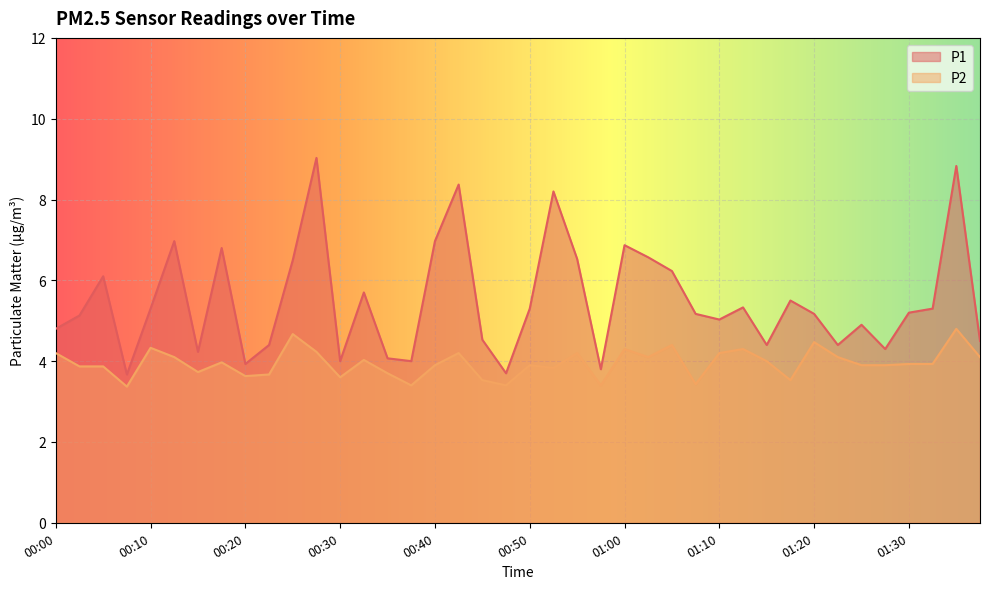

Is it true that P1 equals 5.2 at 01:07?

True